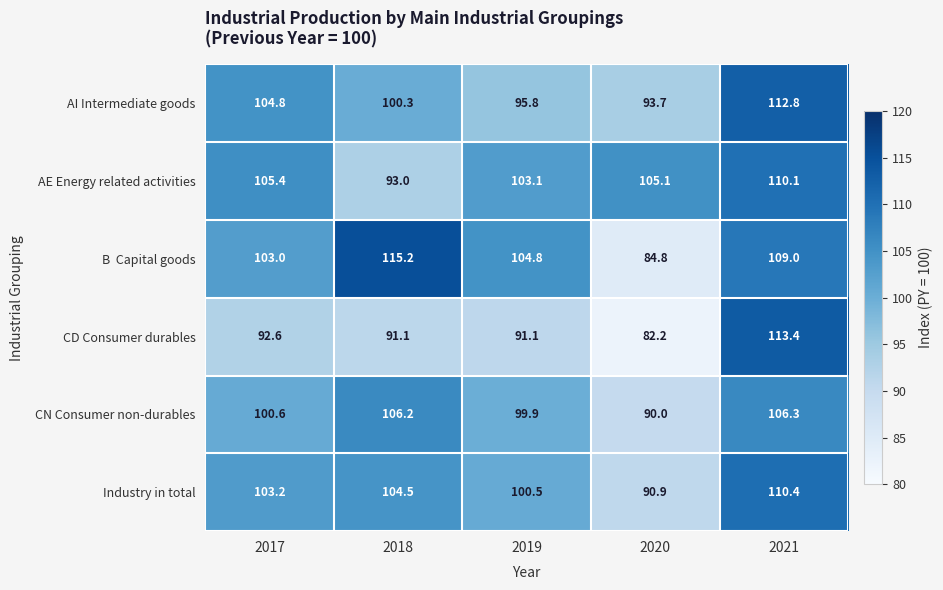

At how many categories does at least one series exceed 102?

5